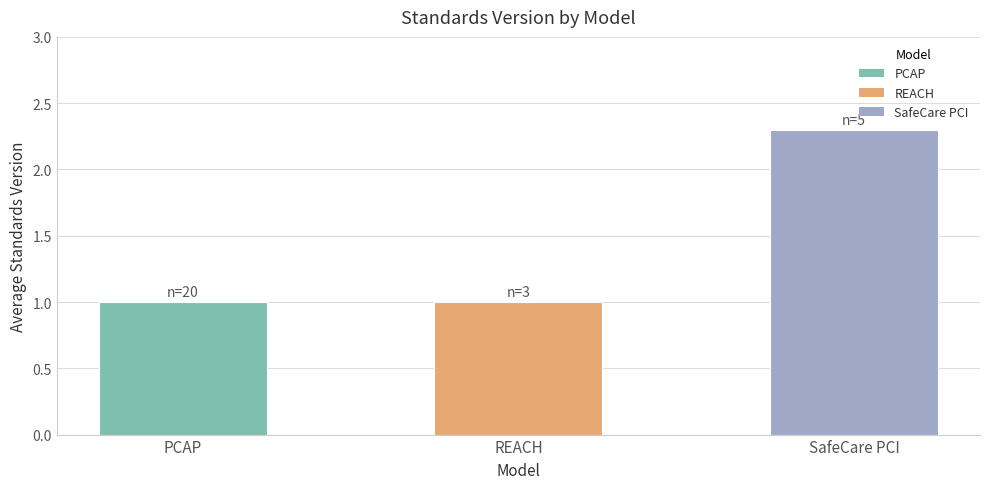

What is the sum of the values at REACH and SafeCare PCI?

3.3